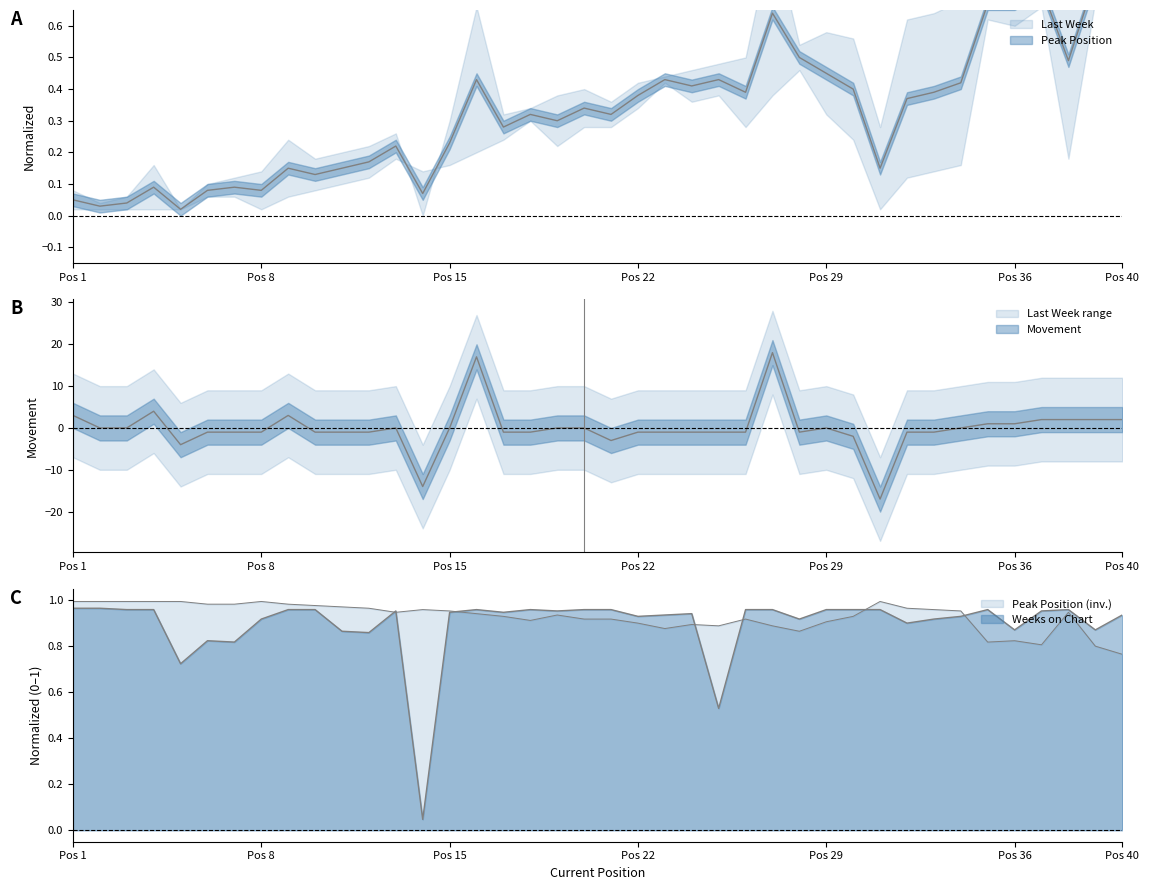

What value does the Peak Position series have at 11?

1.0